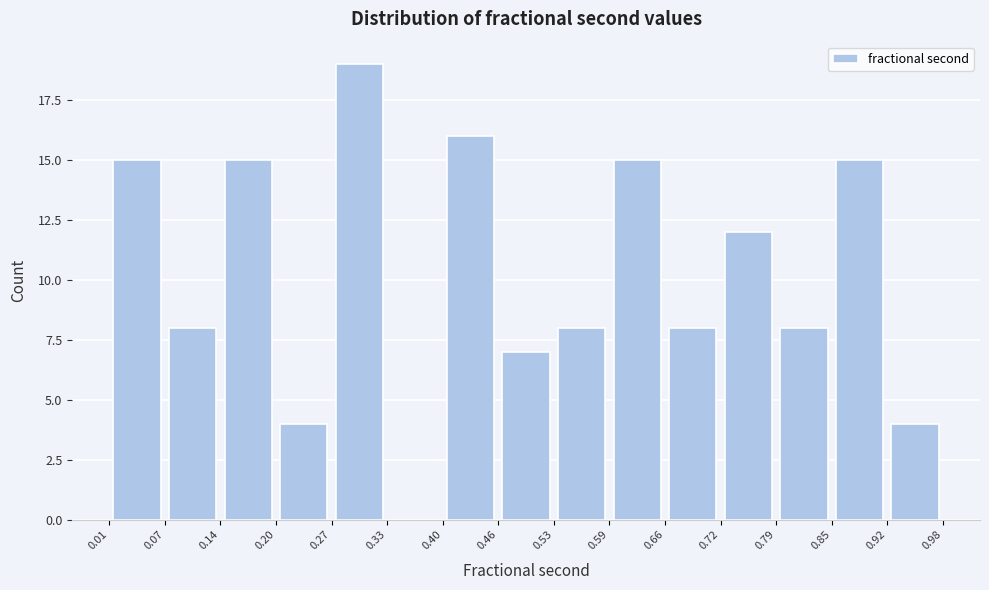

Reading left to right, transcribe this chart: for each bar, give the range it covers on the x-axis and its height. The values are not printed on the chart, so give them approximately, as read against the axis.

0.01 to 0.07: 15
0.07 to 0.14: 8
0.14 to 0.20: 15
0.20 to 0.27: 4
0.27 to 0.33: 19
0.33 to 0.40: 0
0.40 to 0.46: 16
0.46 to 0.53: 7
0.53 to 0.59: 8
0.59 to 0.66: 15
0.66 to 0.72: 8
0.72 to 0.79: 12
0.79 to 0.85: 8
0.85 to 0.92: 15
0.92 to 0.98: 4